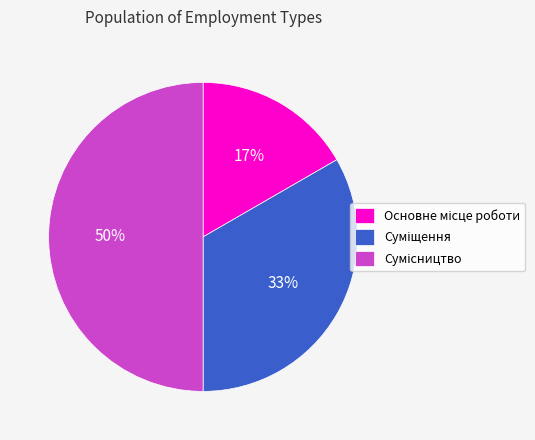

Count the number of slices in the pie.

3